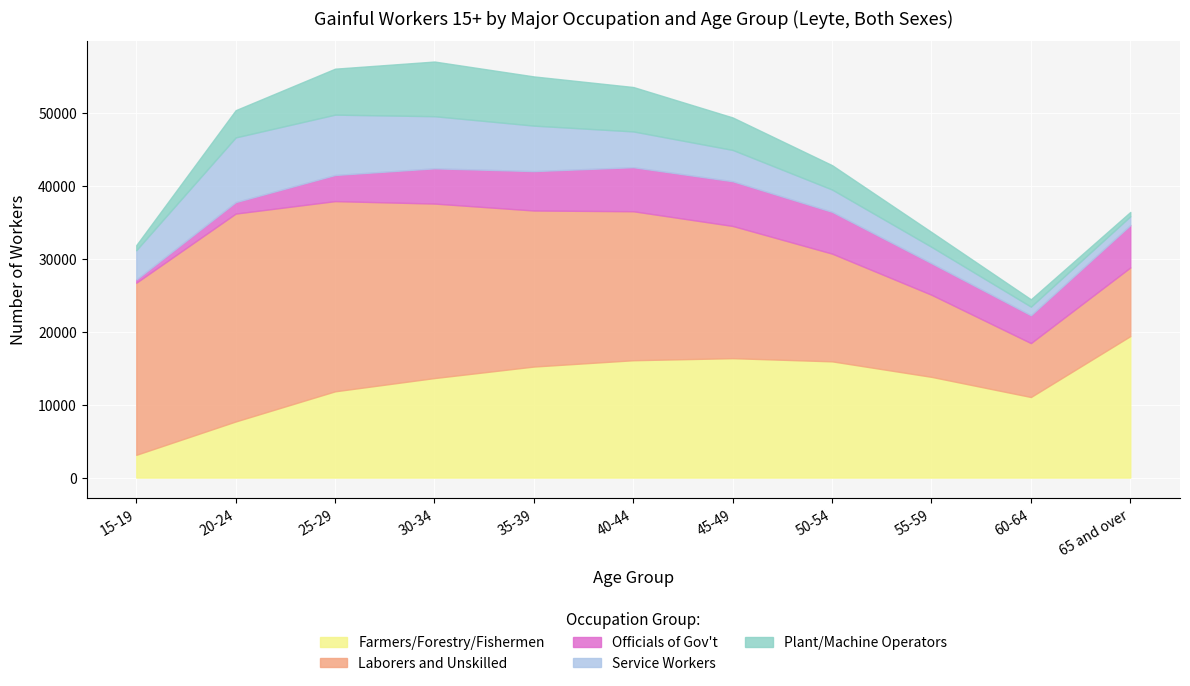

In Laborers and Unskilled, how many points are lower than both neighbors (excluding endpoints)?

1